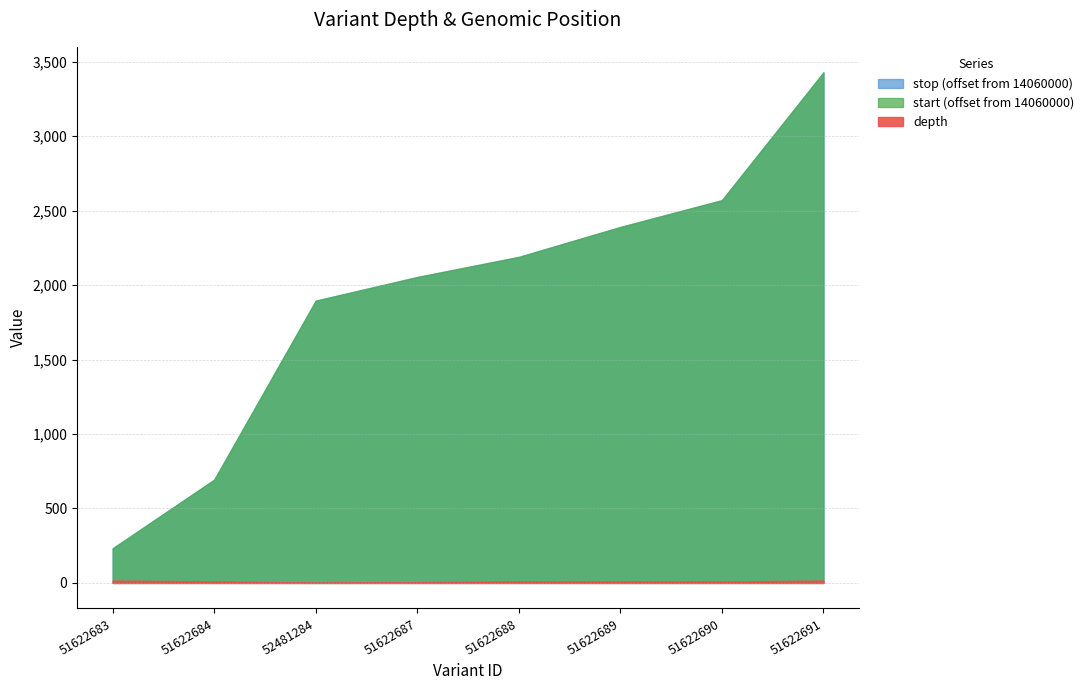

List the labels in order of stop value, largest first.

51622691, 51622690, 51622689, 51622688, 51622687, 52481284, 51622684, 51622683